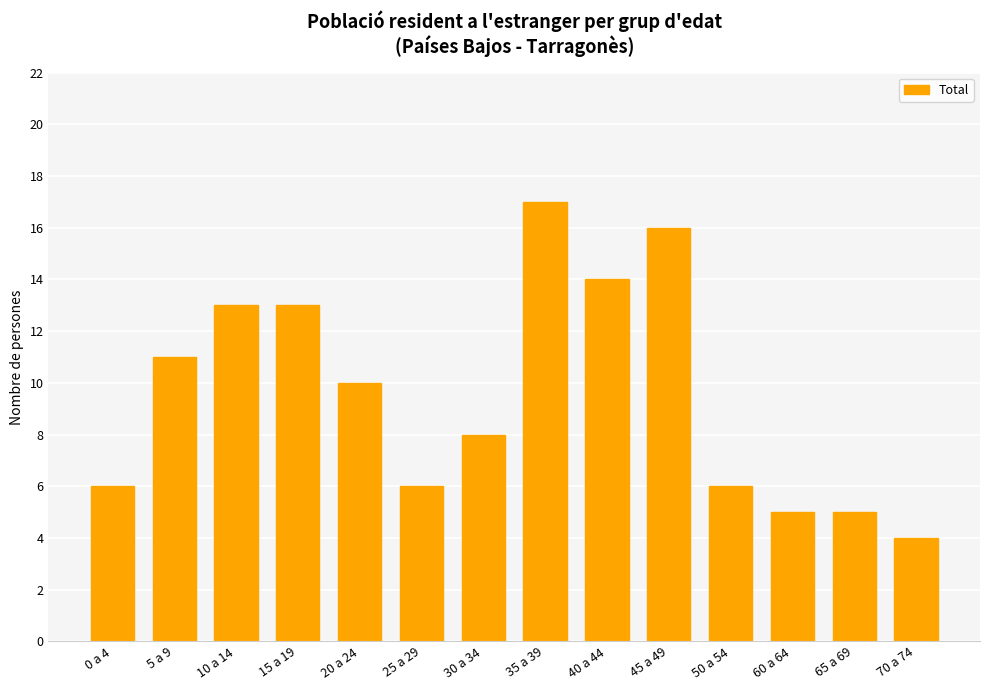

What is the sum of the values at 70 a 74 and 35 a 39?

21